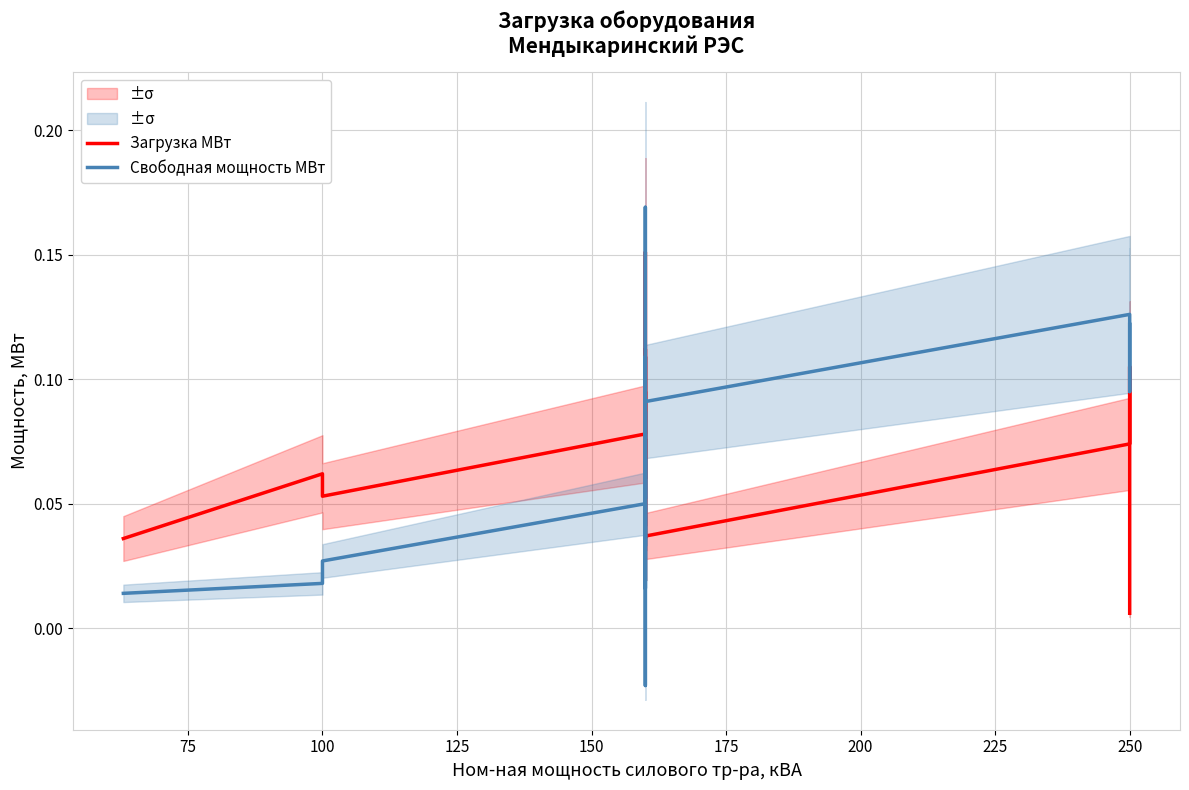

List the series in order of their peak value, lowest first.

Загрузка МВт, Свободная мощность МВт